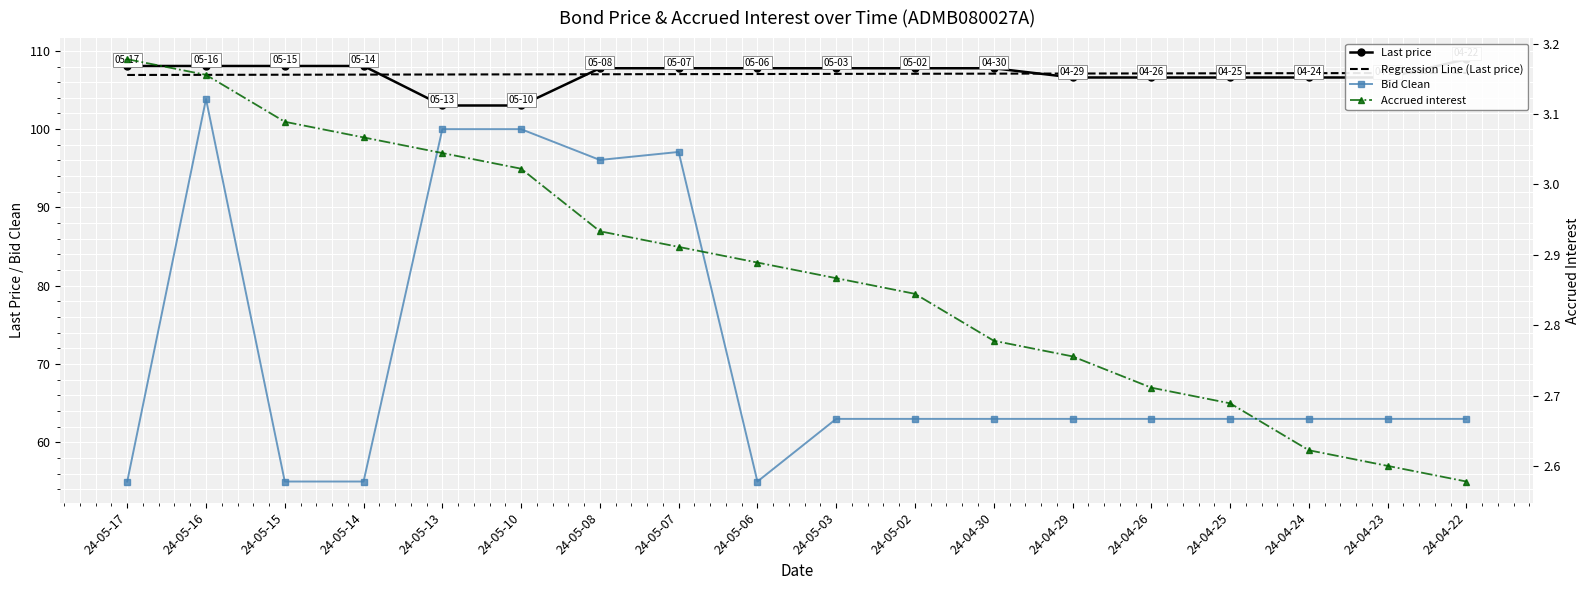

What is the value of the Regression Line (Last price) point at the 17th from the left?

107.2